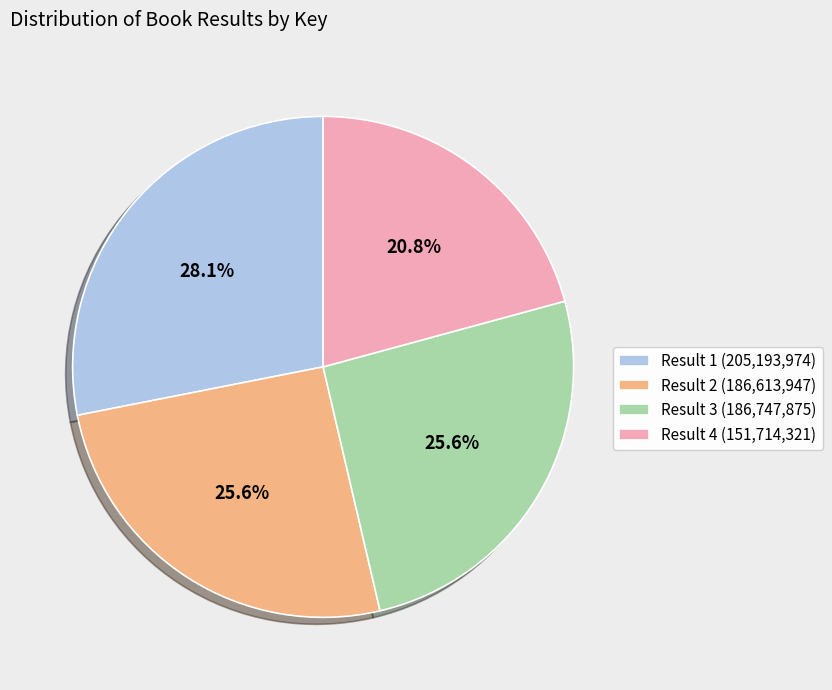

Is the sum of Result 1 (205,193,974) and Result 4 (151,714,321) greater than half?

No